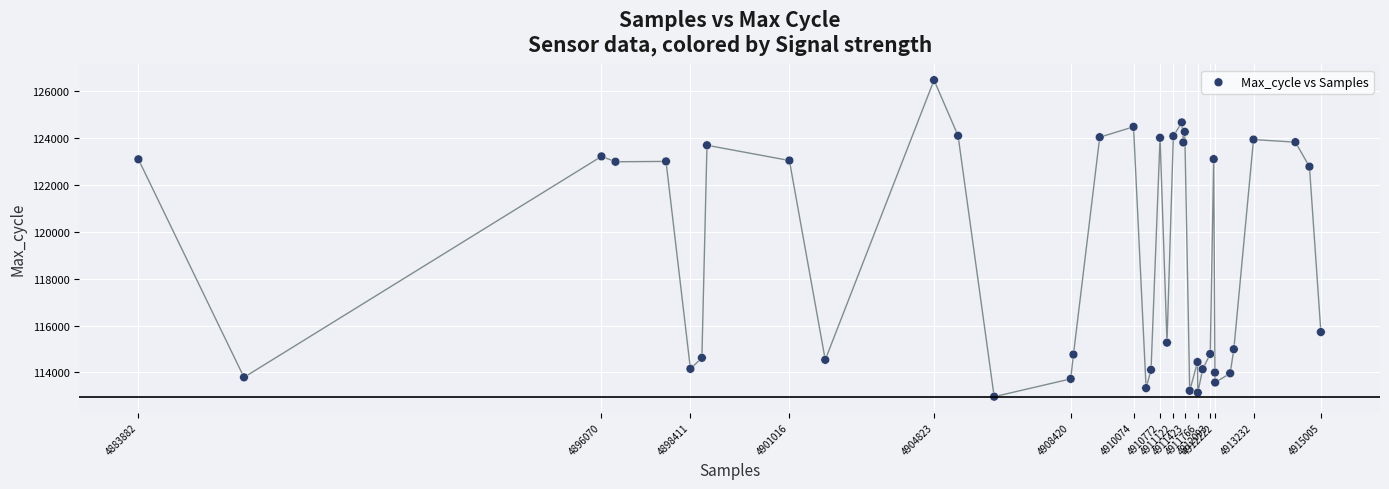

What Y value in the scatter plot is closest to 119717?

122778